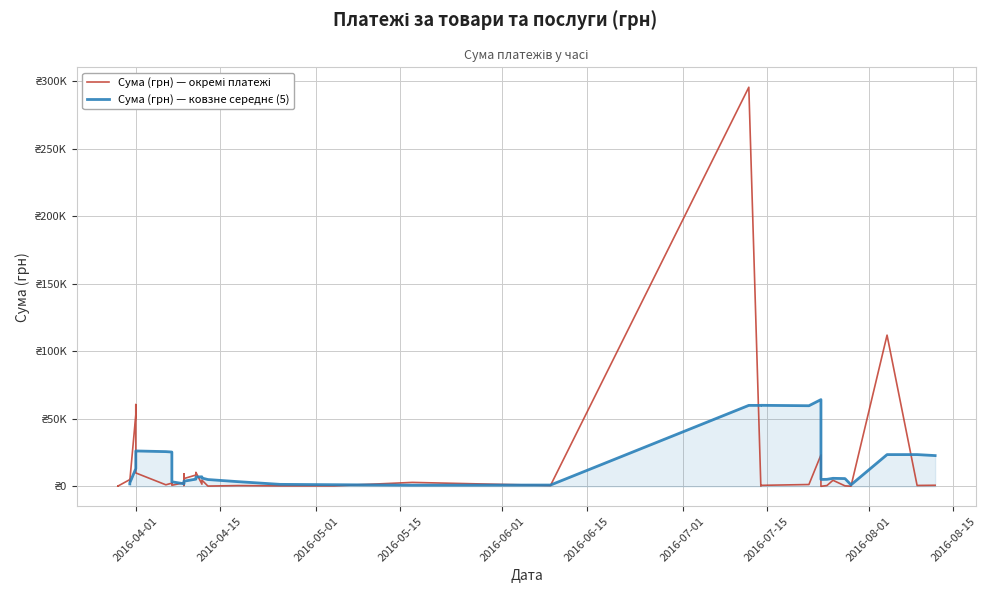

What is the minimum value shown in the chart?

11.2